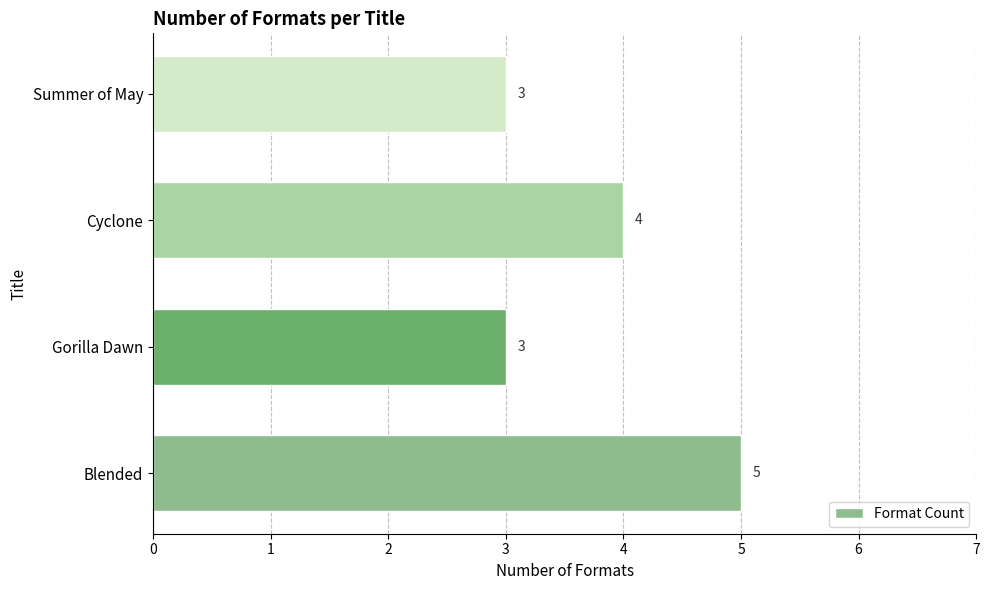

What is the average value?

4